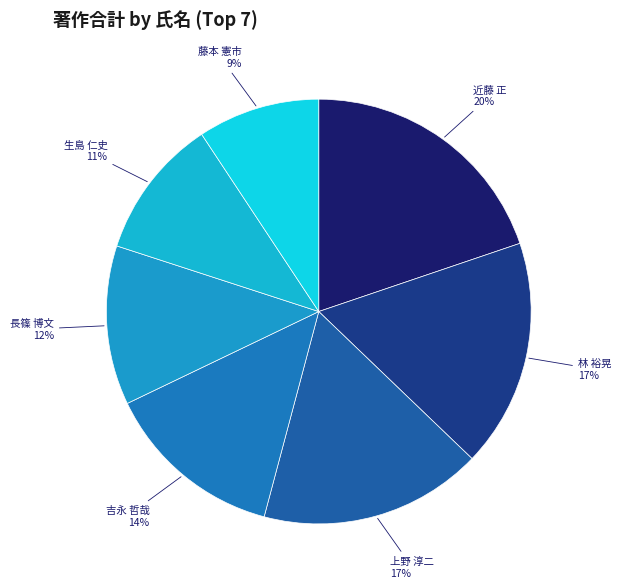

Is there any slice that represents more than half of the pie?

No